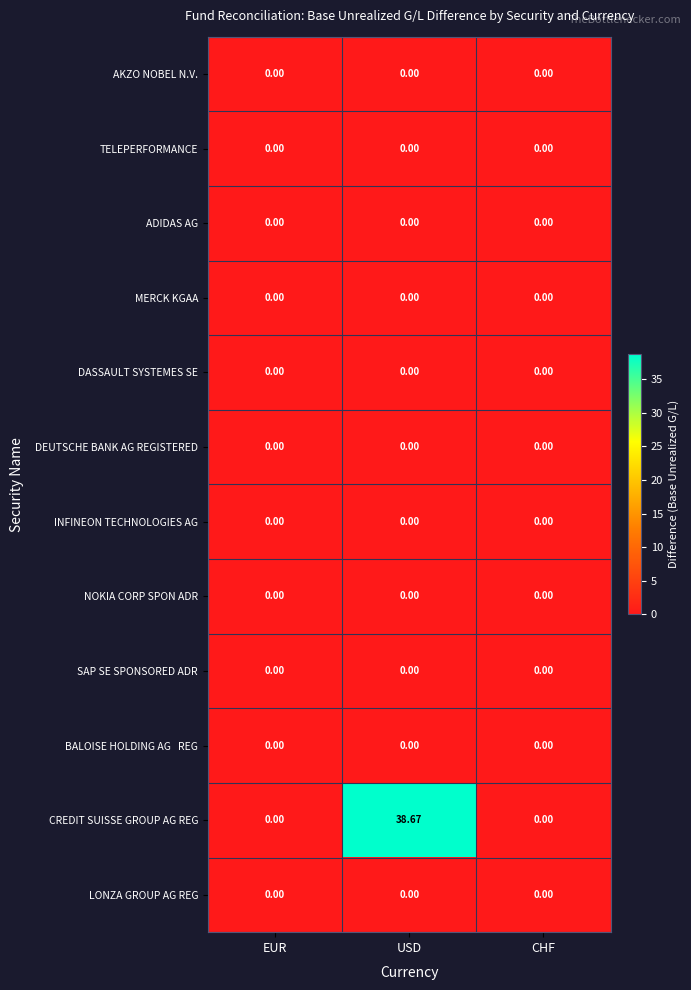

Which series has the largest total across all categories?

CREDIT SUISSE GROUP AG REG